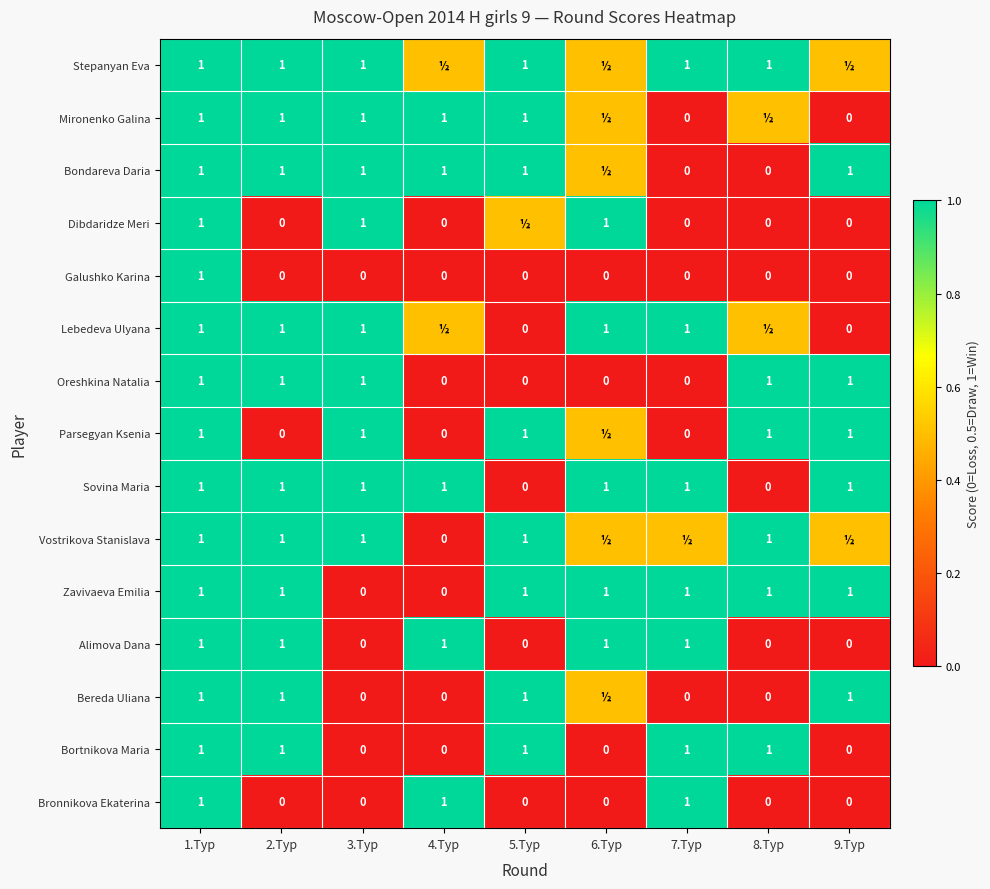

What is the spread (max minus min) of values at 8.Тур?

1.0